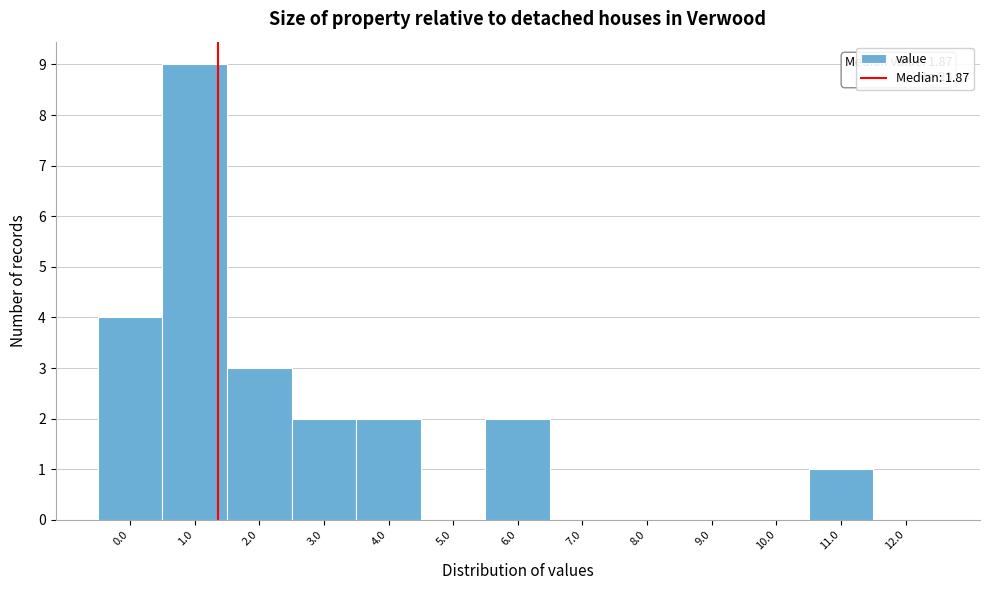

Reading left to right, list all the values displayed in this chart.

0.0=4	1.0=9	2.0=3	3.0=2	4.0=2	5.0=0	6.0=2	7.0=0	8.0=0	9.0=0	10.0=0	11.0=1	12.0=0